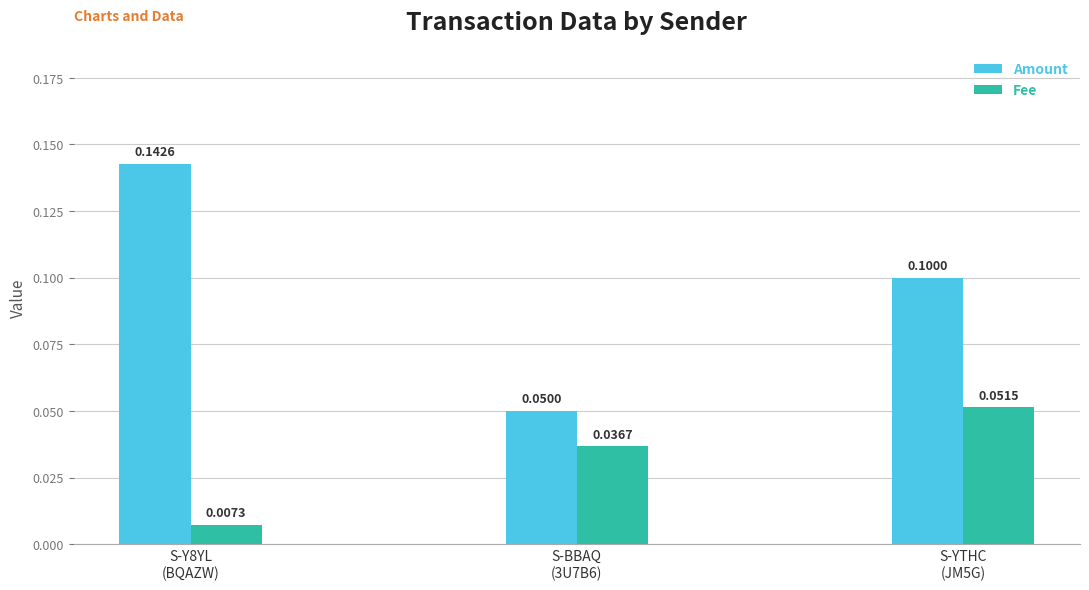

List the series in order of their peak value, lowest first.

Fee, Amount